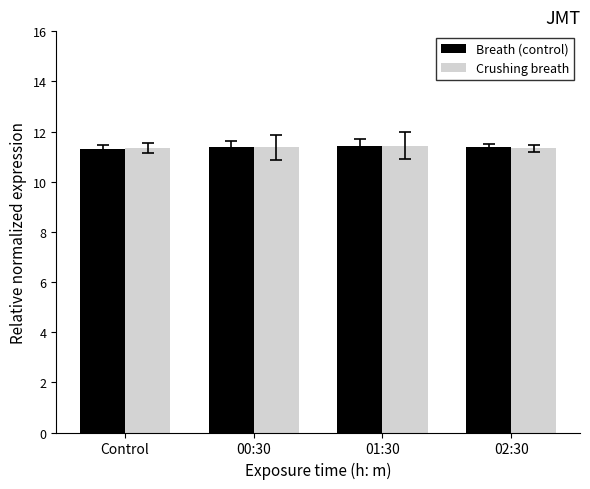

The value of Crushing breath at 00:30 is 15.9. True or false?

False